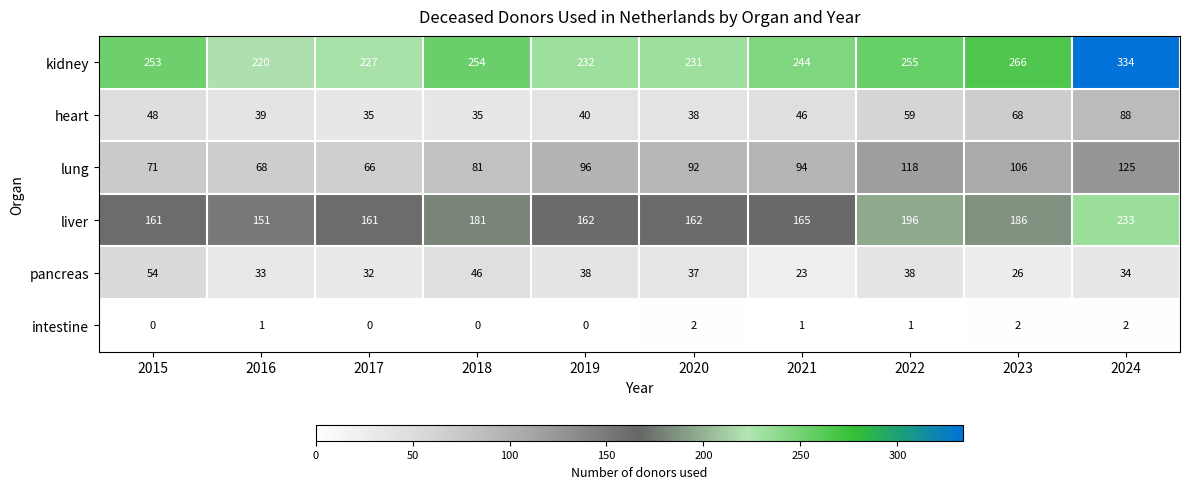

At which label does liver reach its peak?

2024